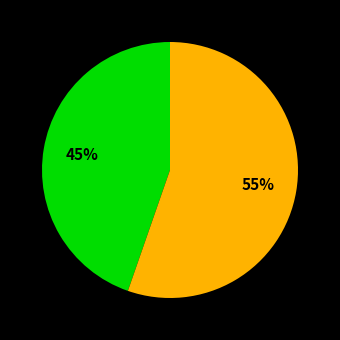

To the nearest percent, what is the average slice percentage?

50%